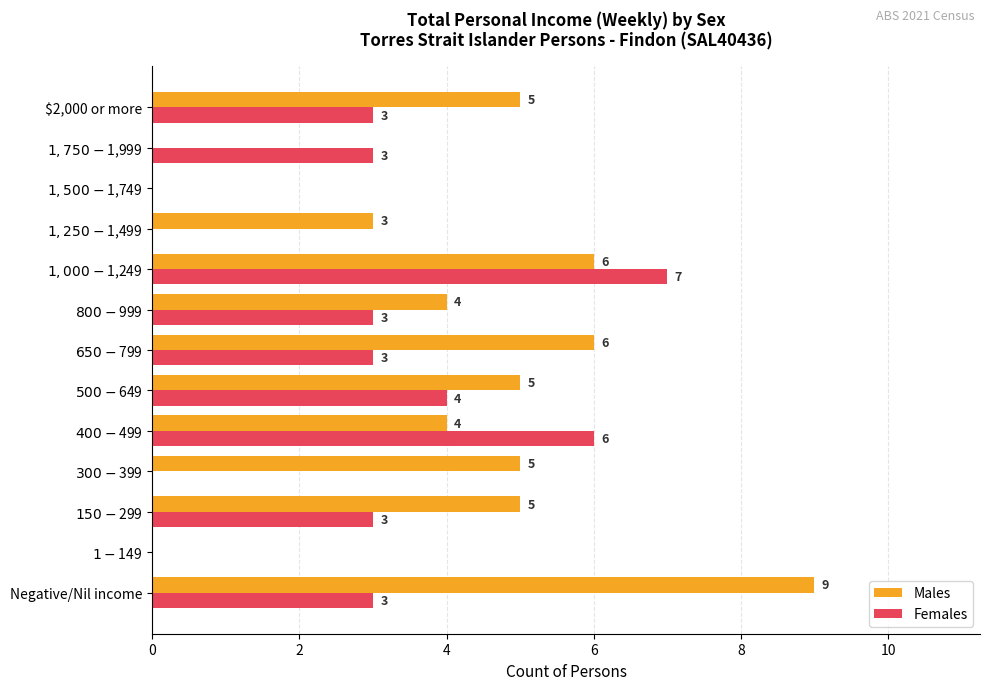

What is the sum of all Males values?

52